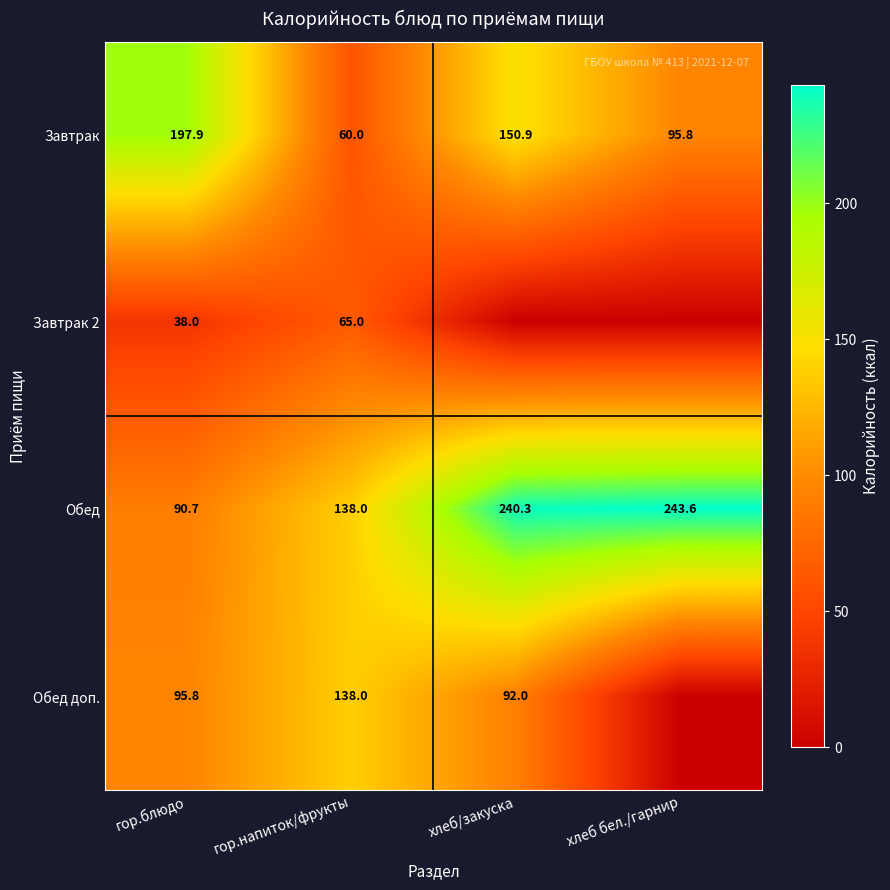

Is the value of Обед at хлеб бел./гарнир greater than the value of Обед доп. at хлеб/закуска?

Yes